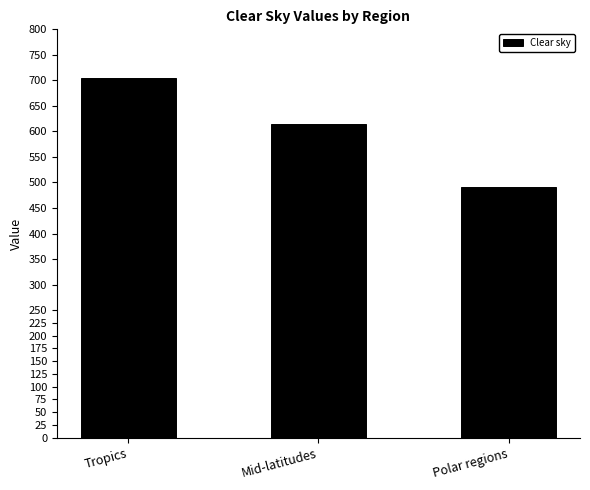

What is the label of the 2nd bar from the left?

Mid-latitudes